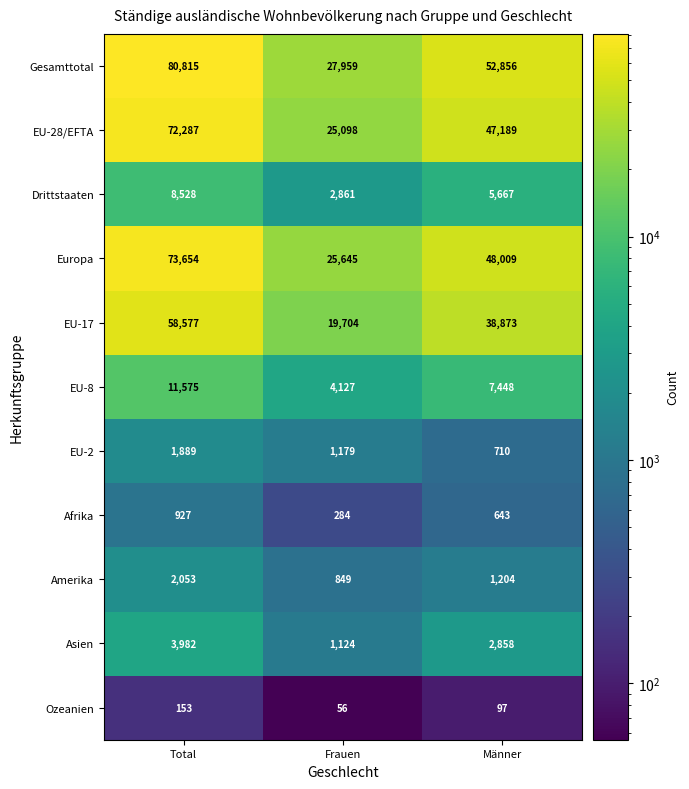

What is the spread (max minus min) of values at Männer?

52759